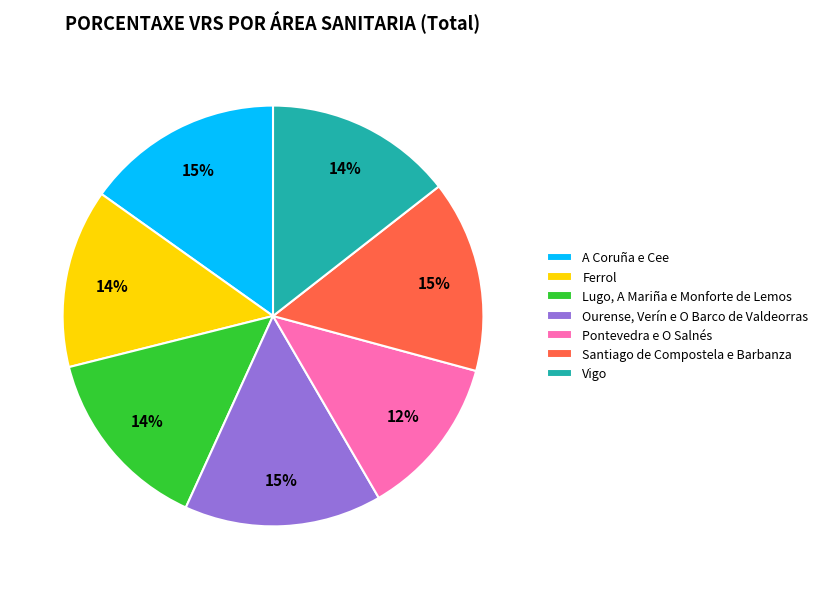

Combined, do Pontevedra e O Salnés and A Coruña e Cee account for over 50%?

No